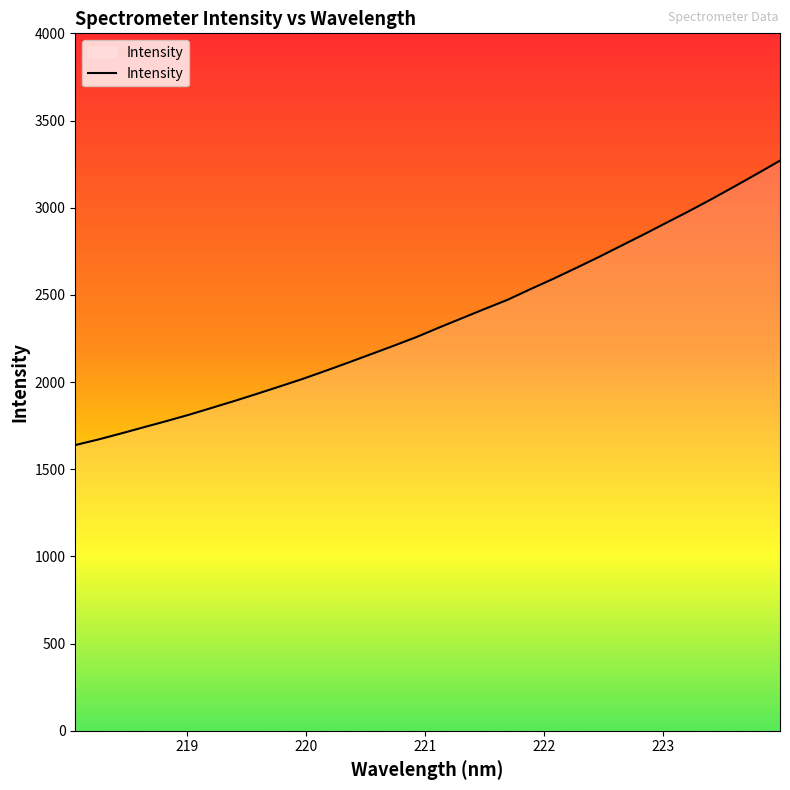

What is the greatest value displayed?

3269.9